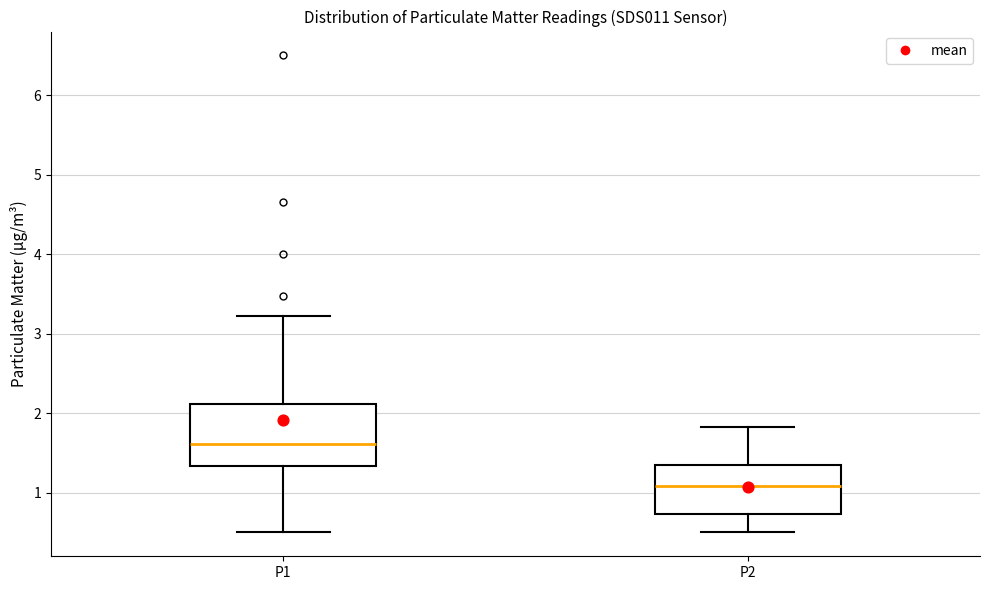

Reading left to right, transcribe this box plot: for each box, give where its median line is, the range the box spans, and where its two whiskers end, as read against the y-axis. The values are not printed on the chart, so give them approximately, as read against the axis.

P1: median 1.6, box 1.3 to 2.1, whiskers 0.5 to 3.2
P2: median 1.1, box 0.7 to 1.3, whiskers 0.5 to 1.8